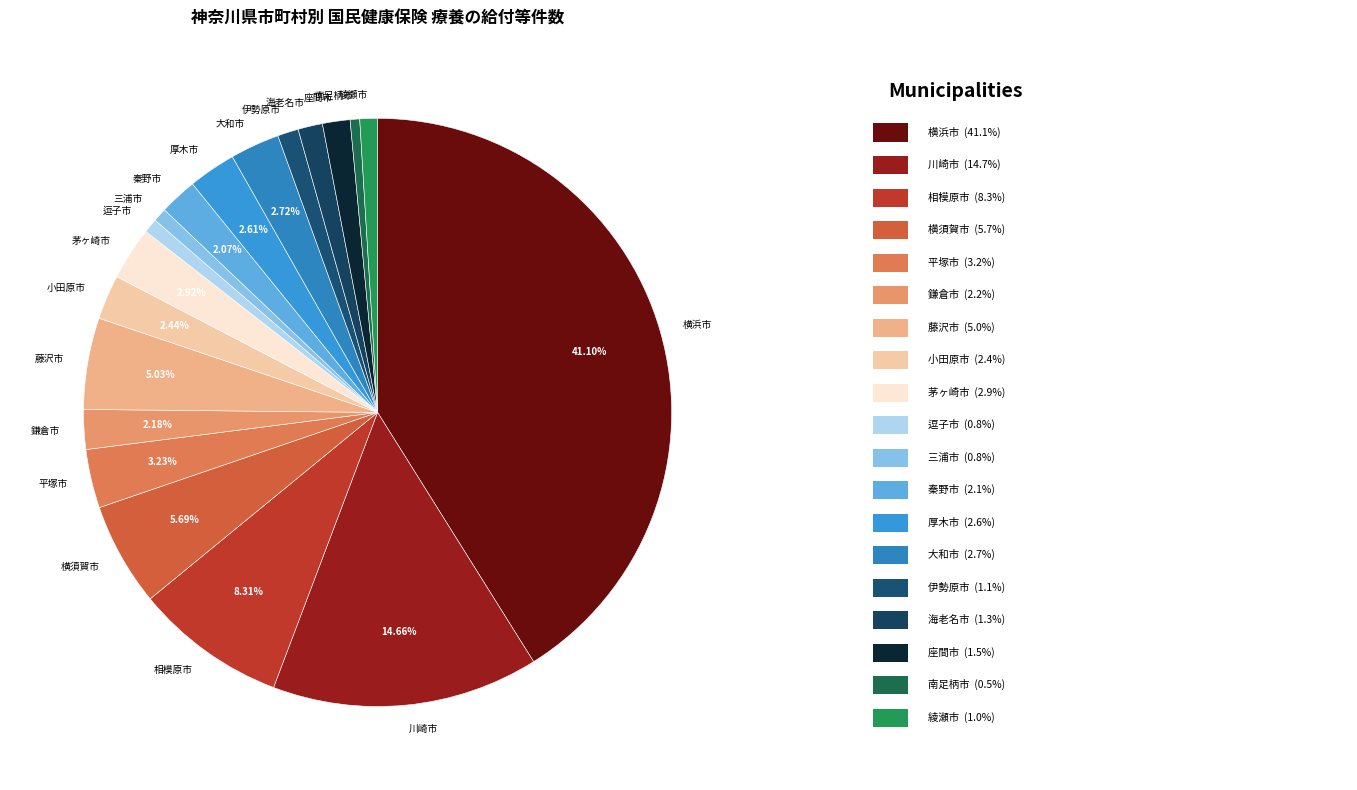

Is there a majority slice in this chart?

No